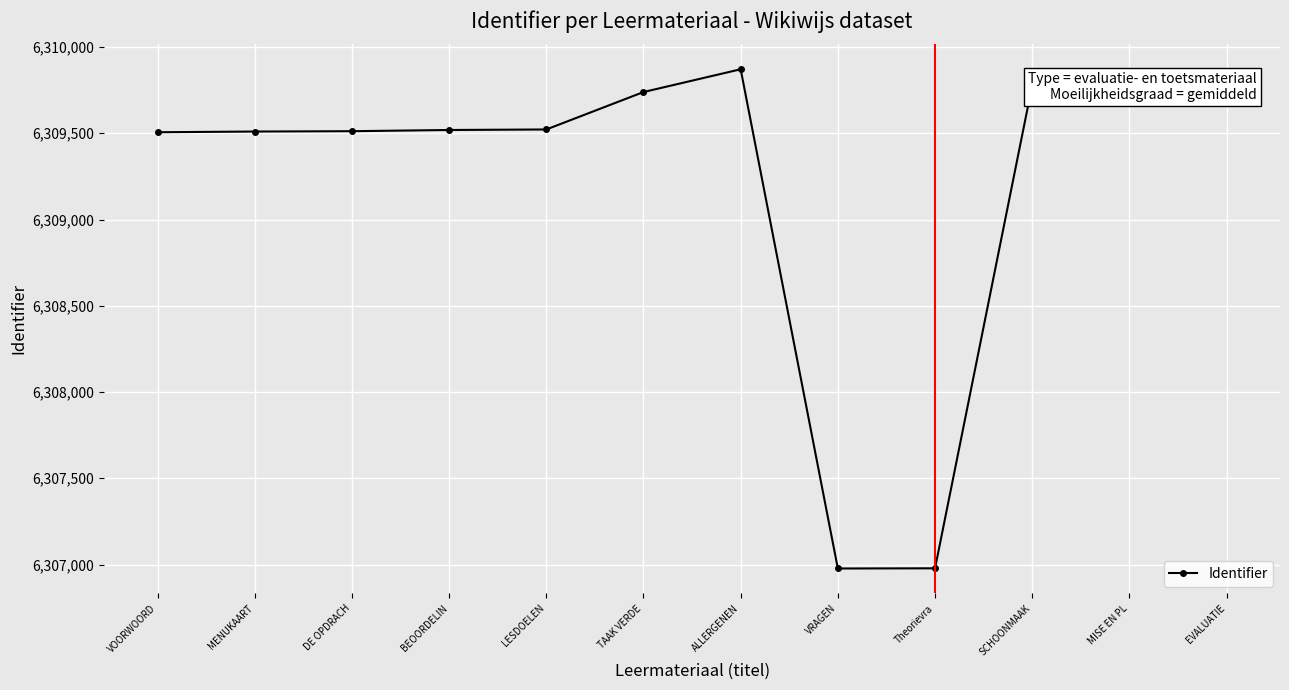

What is the value of the 6th point from the left?

6309739